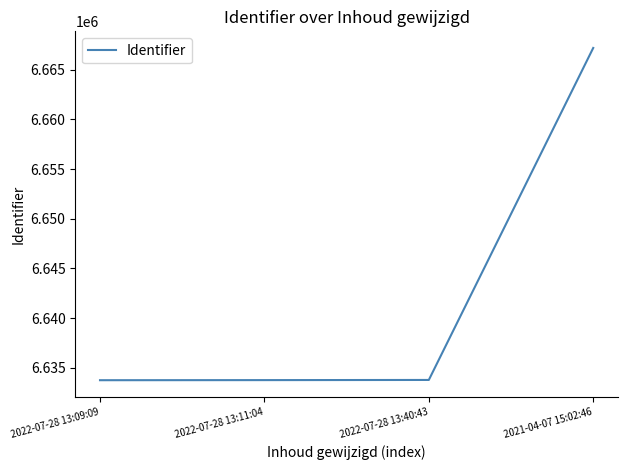

True or false: the data shows 10589076 at 2021-04-07 15:02:46.

False